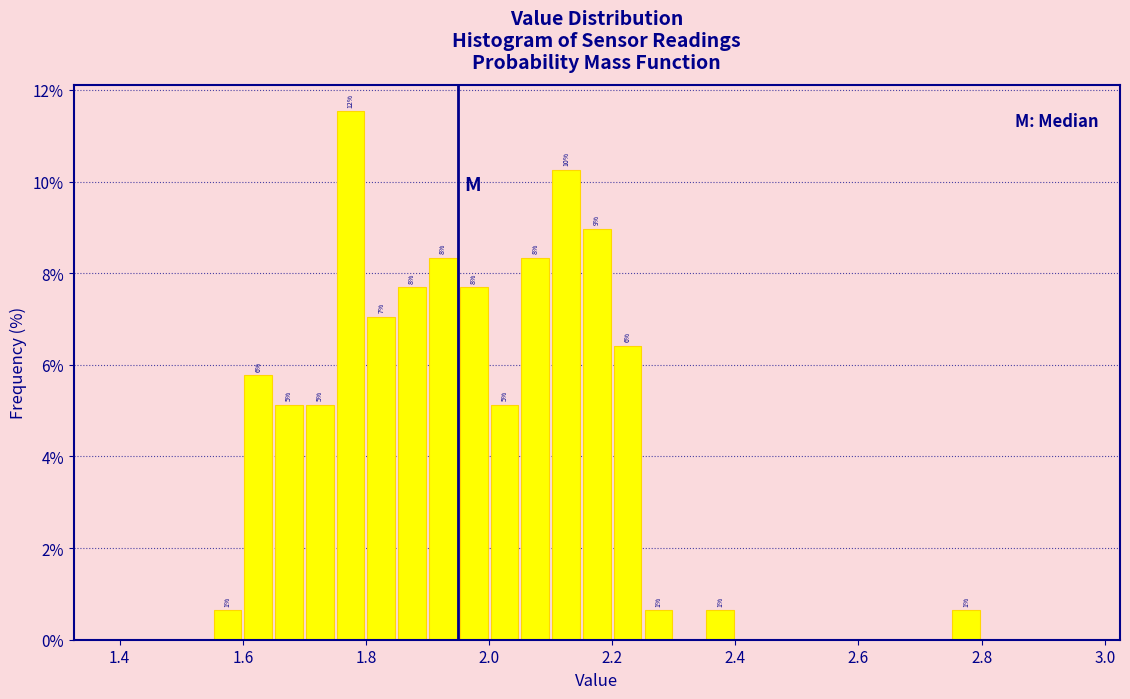

Read against the x-axis, roughly where is the centre of the tallest bar?

1.78